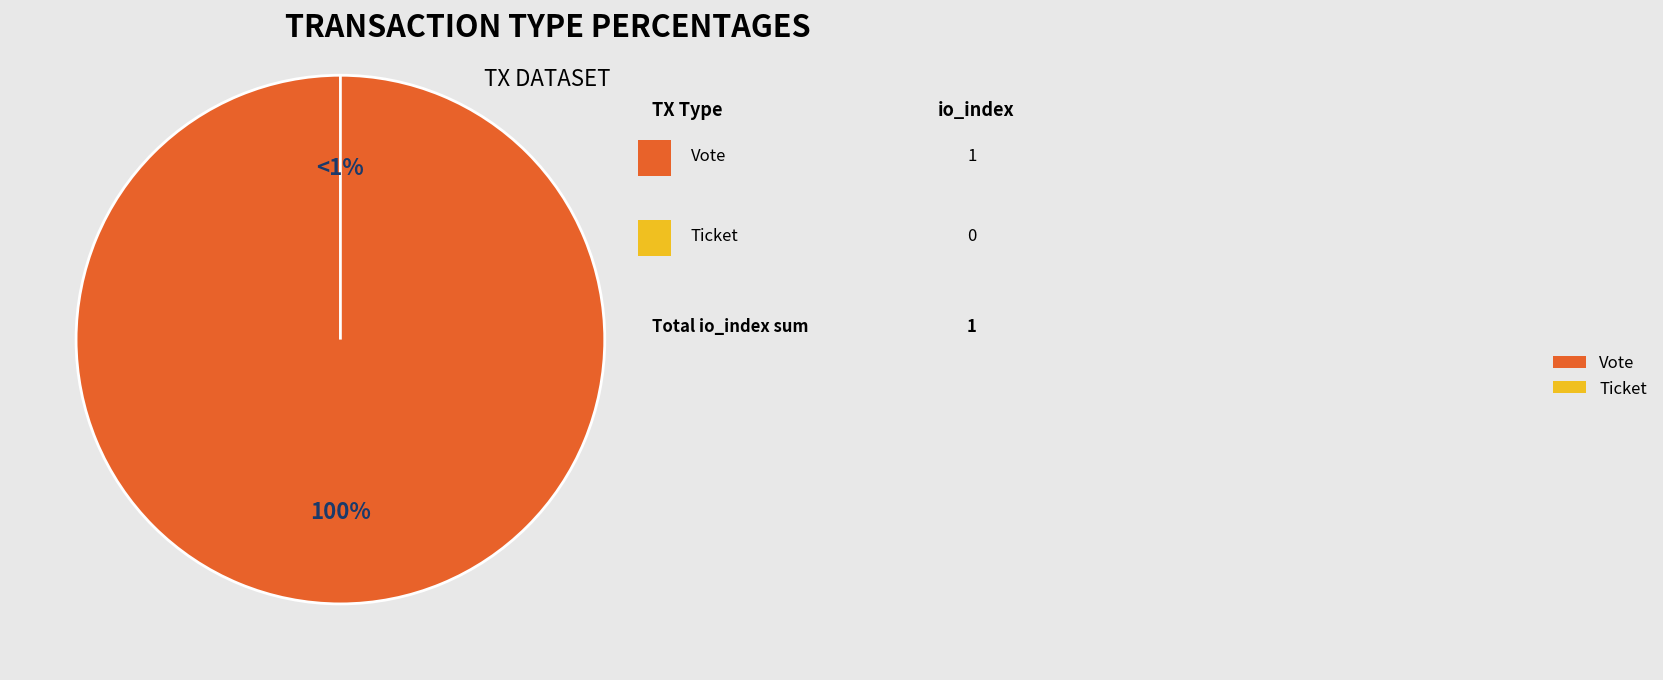

Rank the categories by value from highest to lowest.

Vote, Ticket